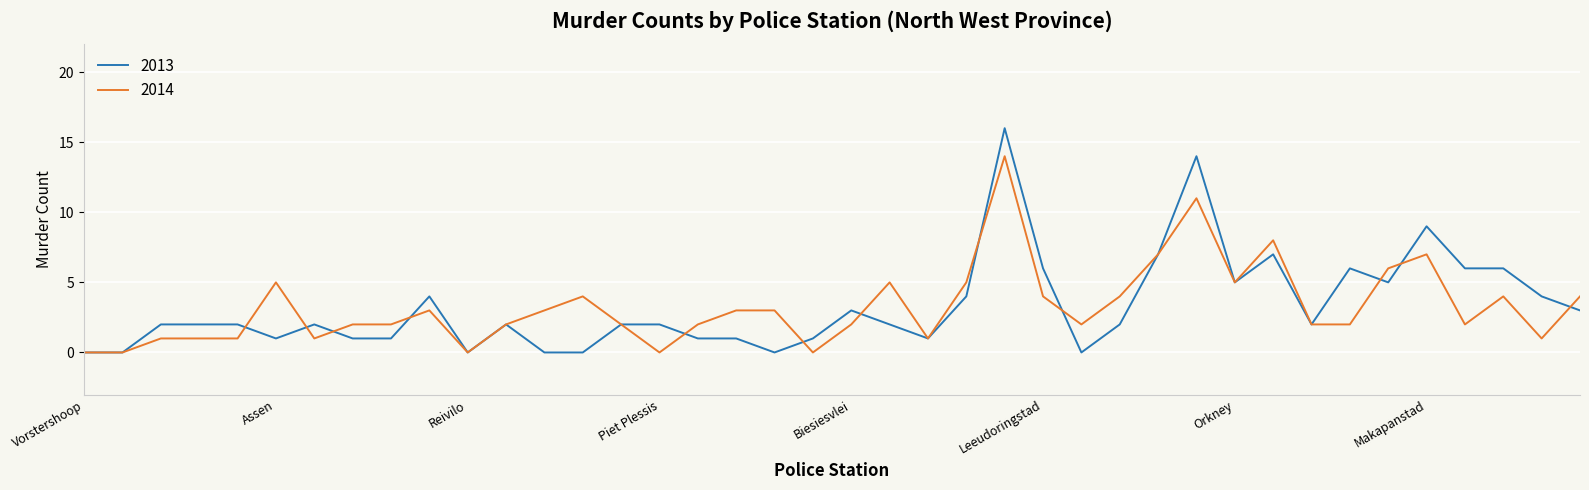

True or false: 2013 and 2014 cross at least once.

True